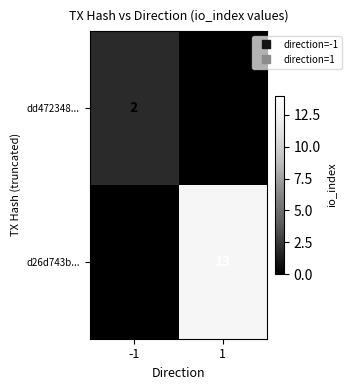

Which series changed the most between -1 and 1?

d26d743b...